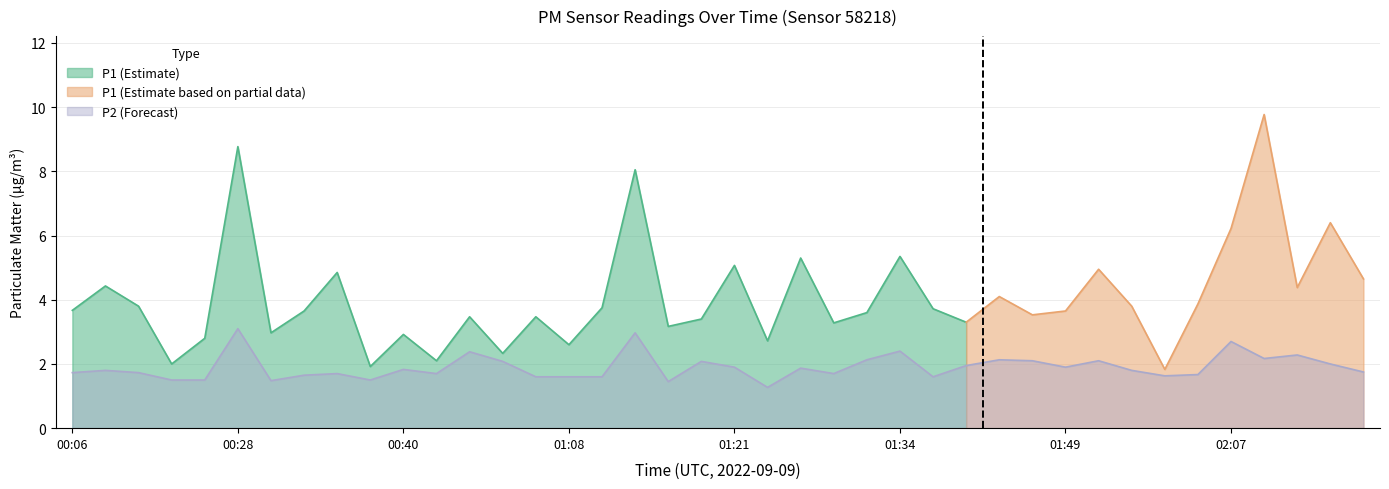

How many points are lower than both their immediate neighbors (excluding endpoints)?

10